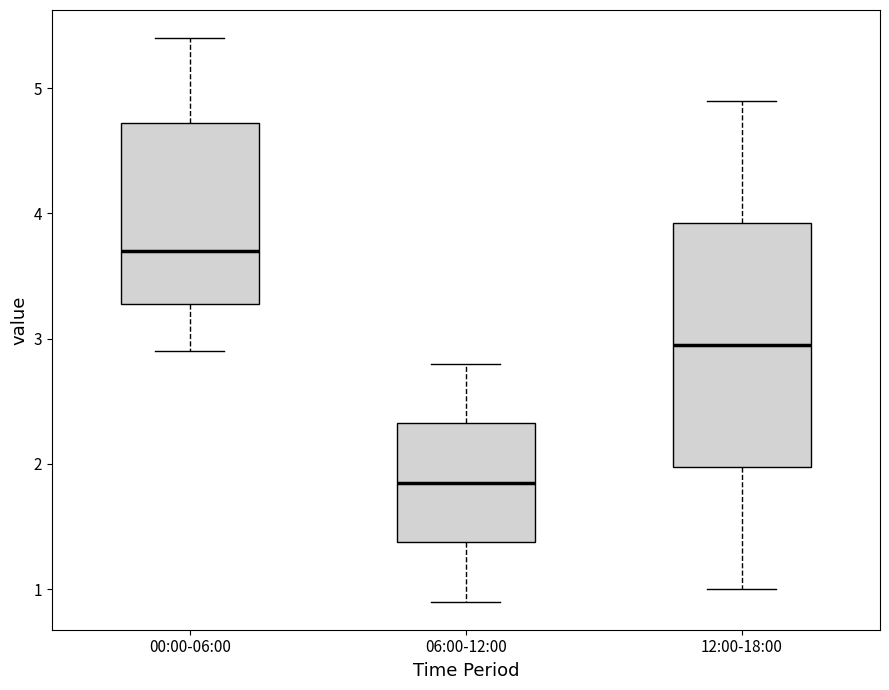

Which box is the tallest, from its lower edge to its upper edge?

12:00-18:00